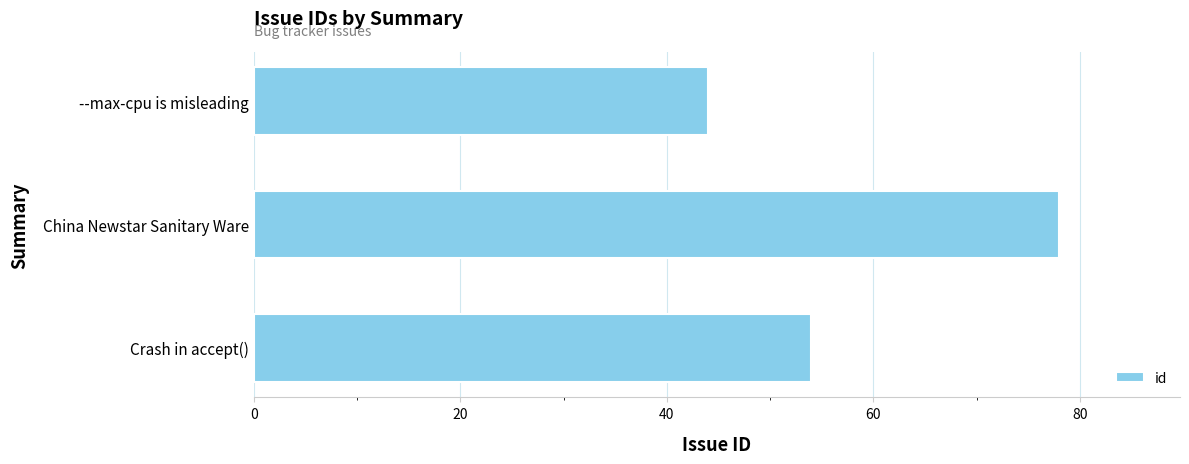

What is the change in value from --max-cpu is misleading to China Newstar Sanitary Ware?

+34